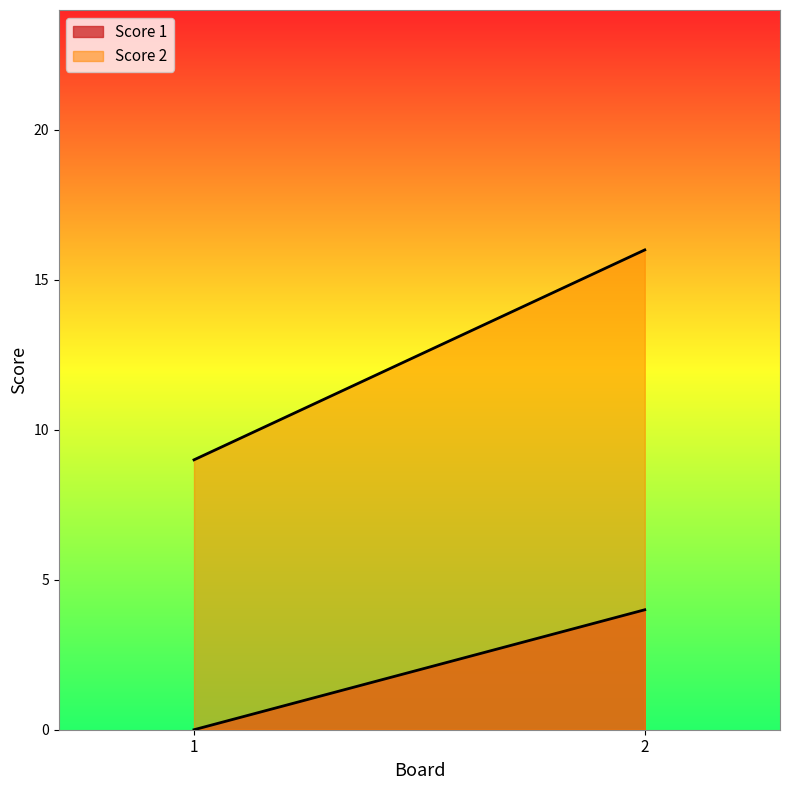

Which category has the highest value across all series?

2